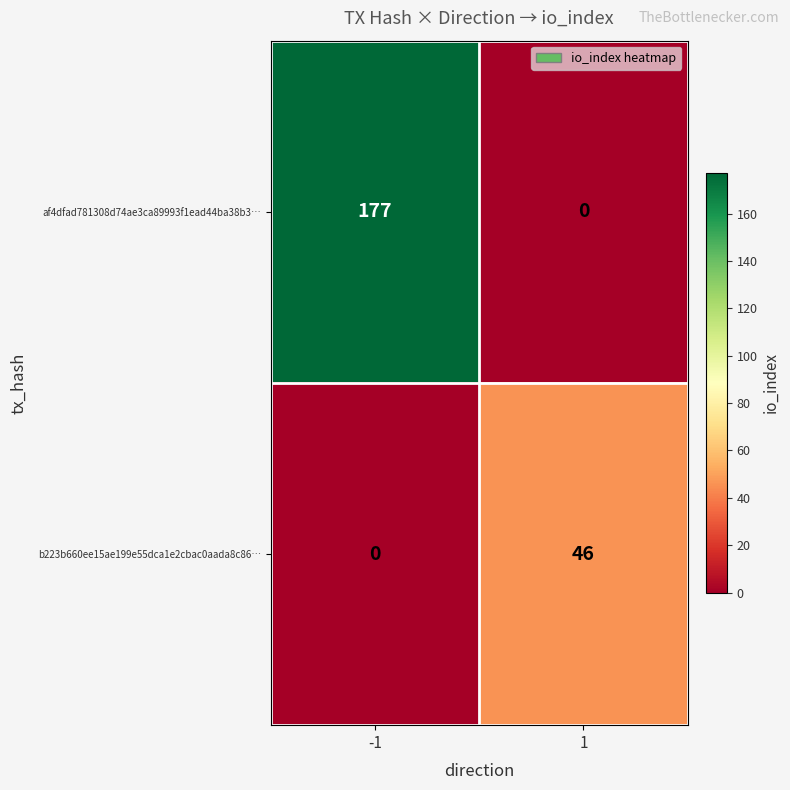

Is it true that af4dfad781308d74ae3ca89993f1ead44ba38b3… equals 177 at -1?

True